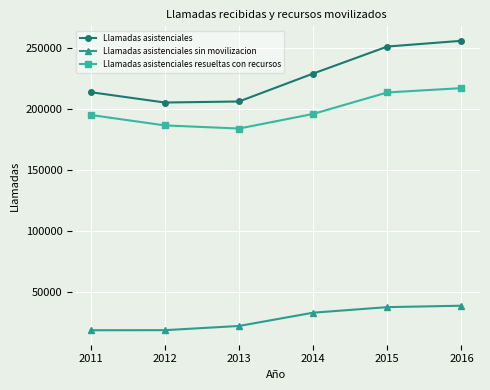

At which category is the sum across all series the highest?

2016